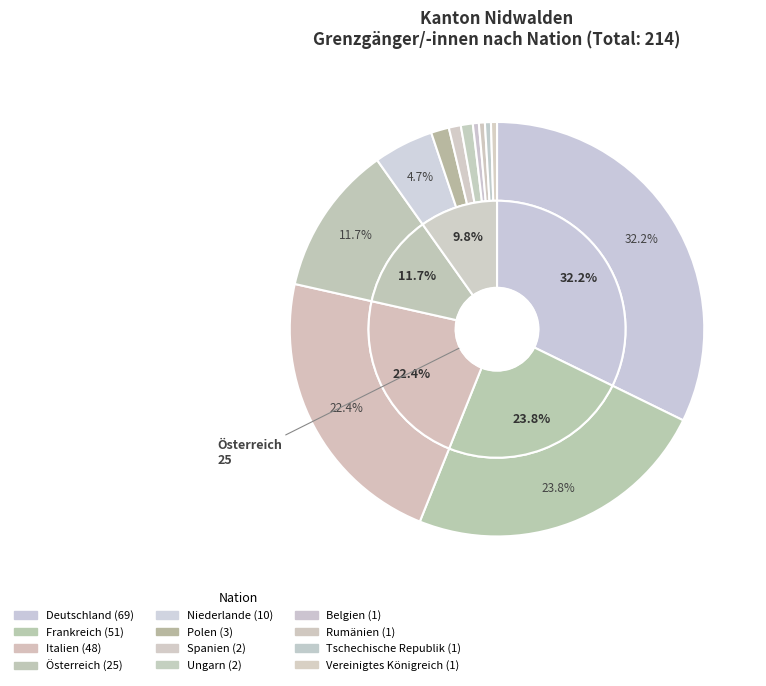

What percentage do Vereinigtes Königreich and Österreich together represent?

12.1%